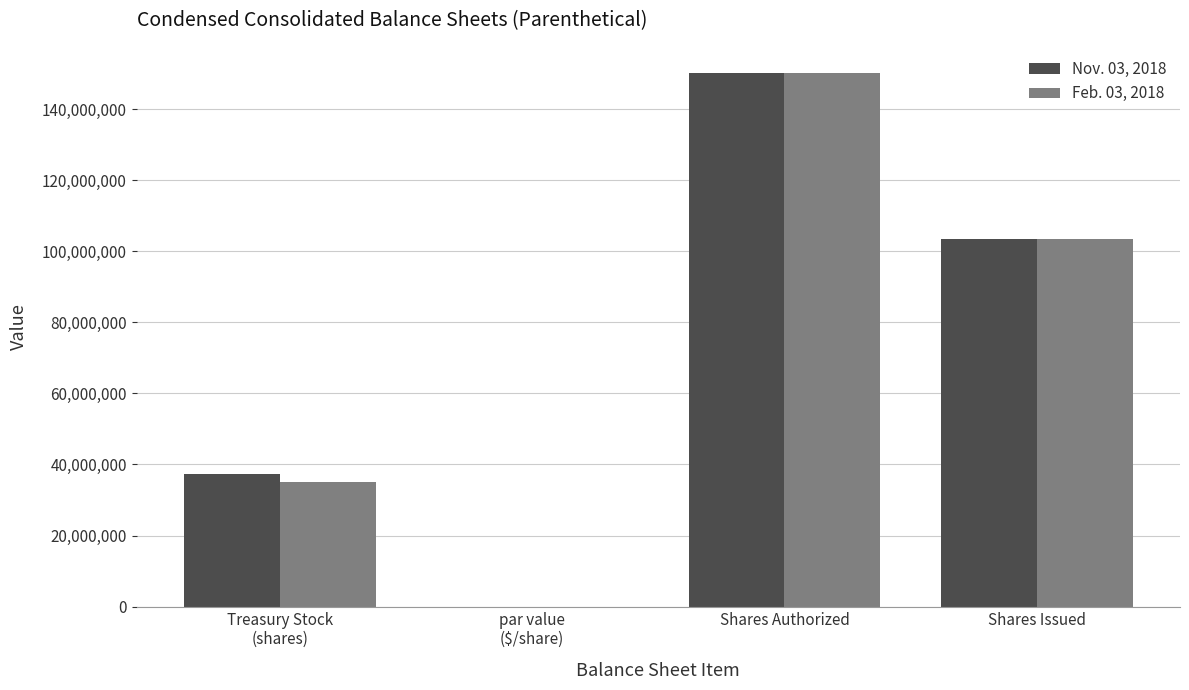

True or false: Feb. 03, 2018 has a value of 103300000.0 at Shares Issued.

True